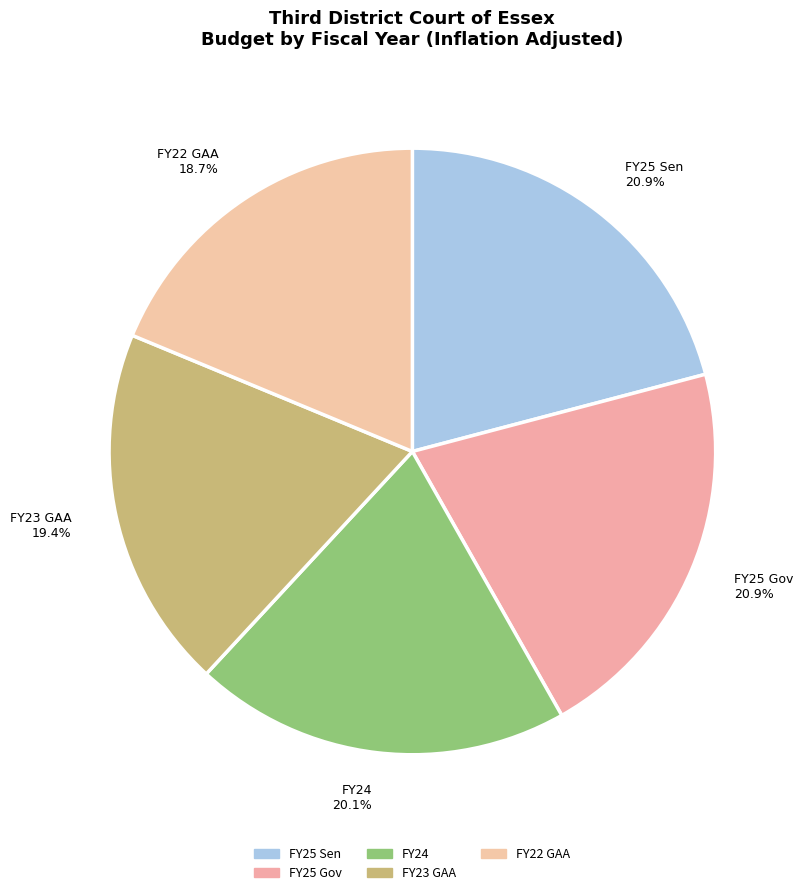

What percentage do FY25 Sen and FY23 GAA together represent?

40.3%